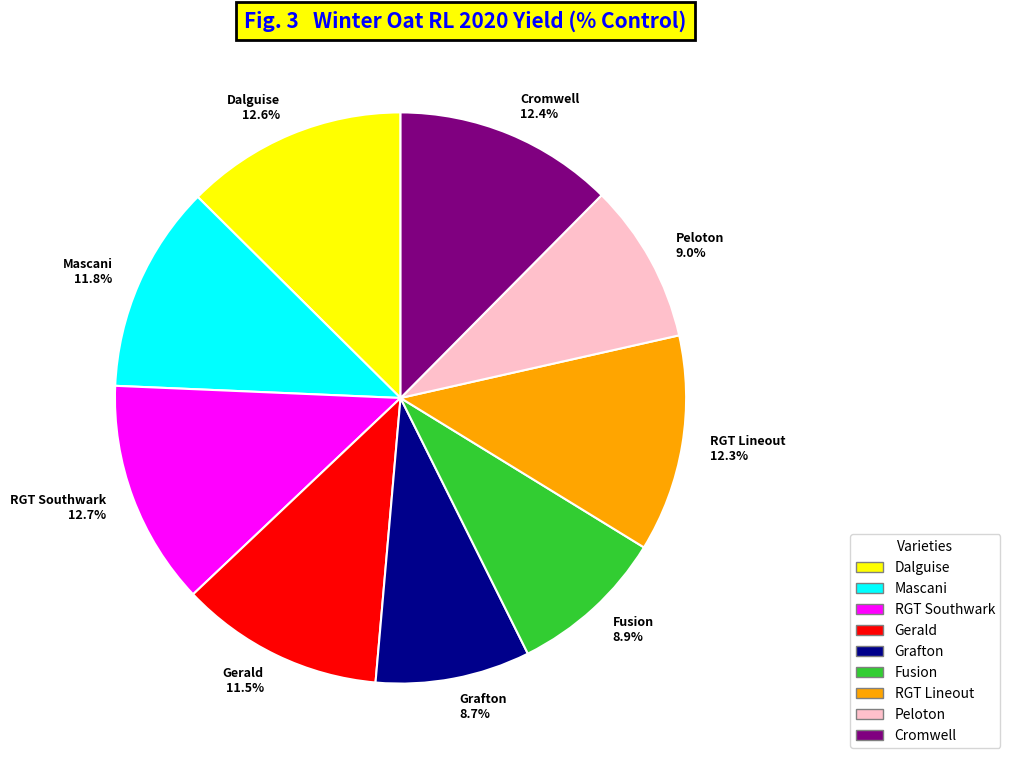

Is the sum of RGT Lineout and Cromwell greater than half?

No